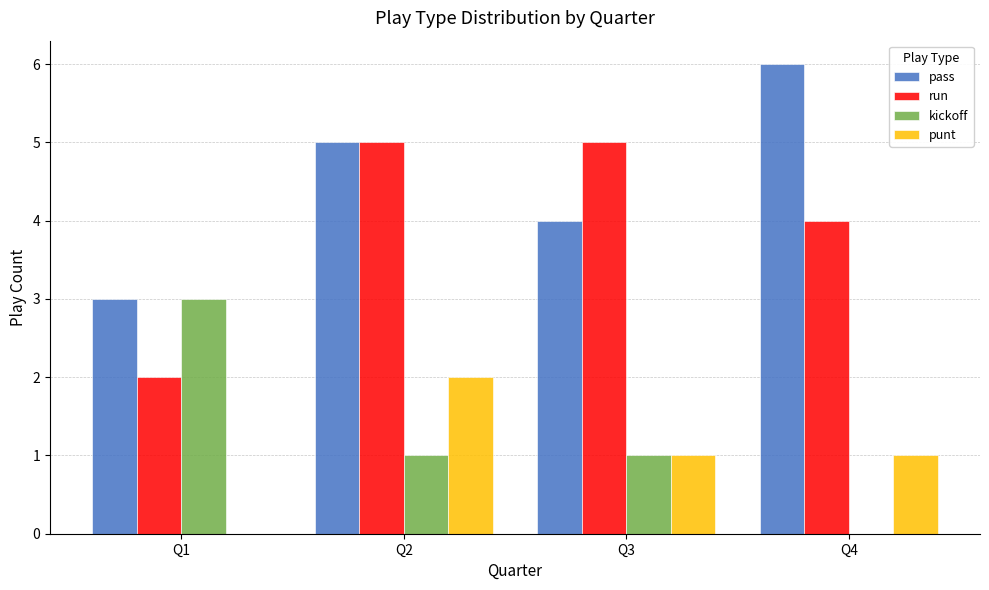

What is the sum of all kickoff values?

5